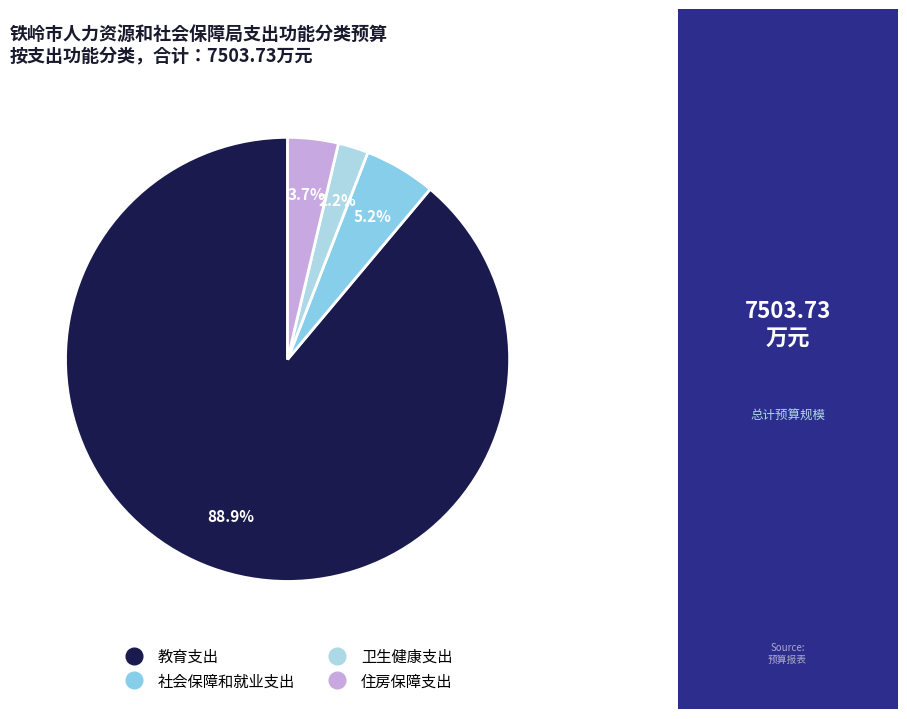

To the nearest percent, what is the difference between the largest and smallest slice percentages?

87%